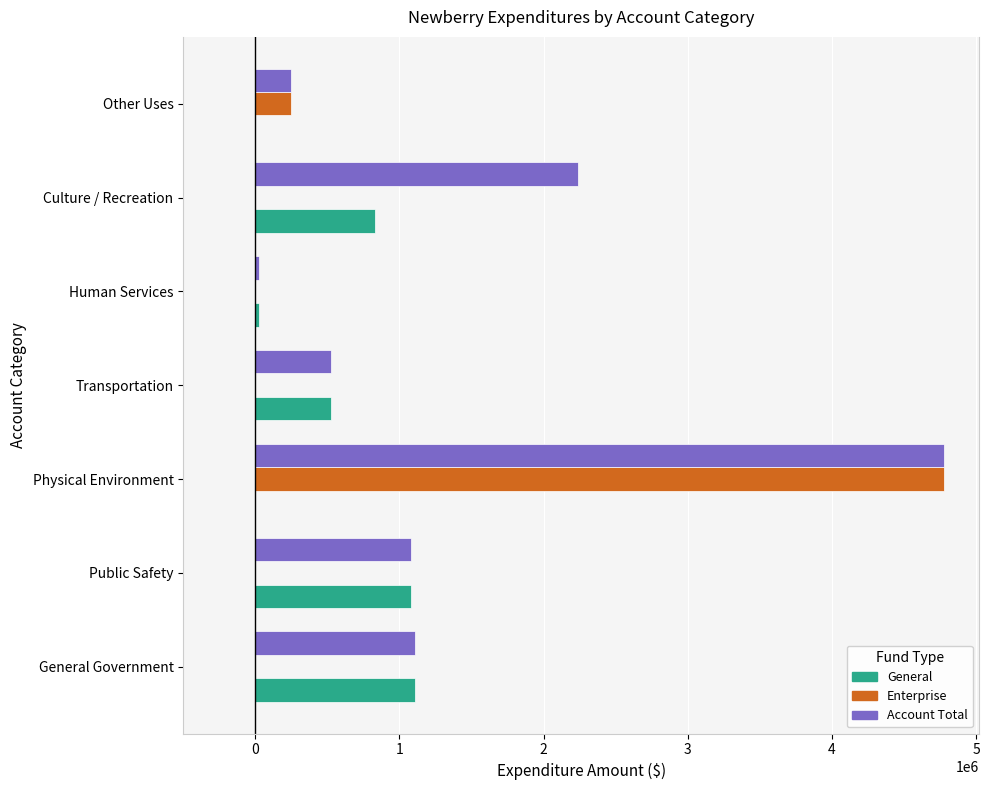

The value of Enterprise at Public Safety is 0. True or false?

True